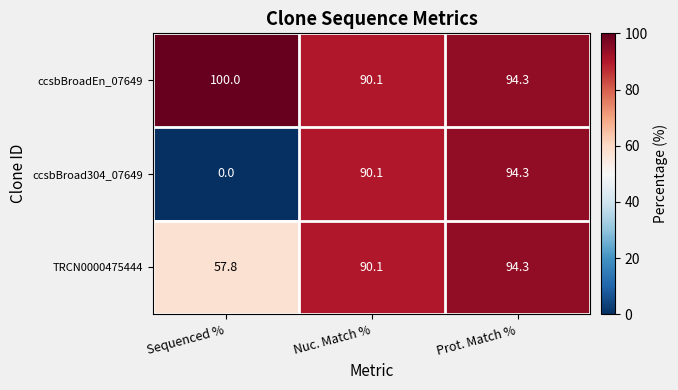

At which category does the chart reach its minimum across all series?

Sequenced %